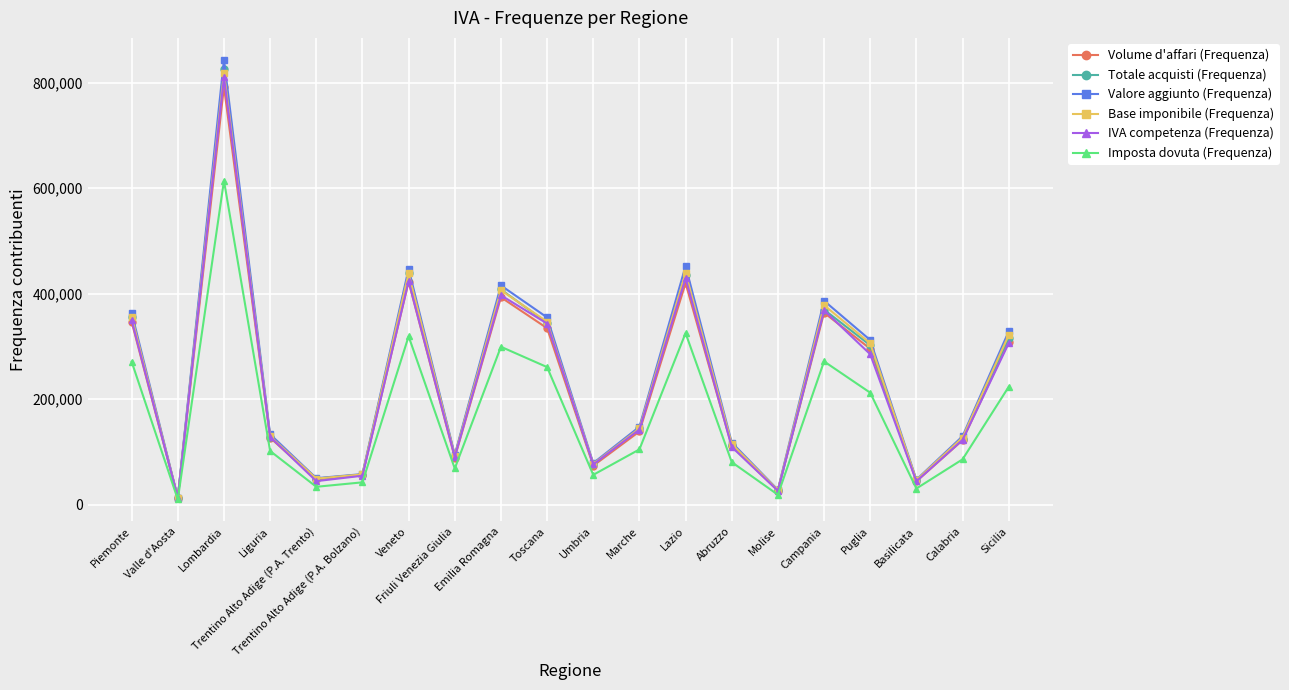

How many series are shown in this chart?

6